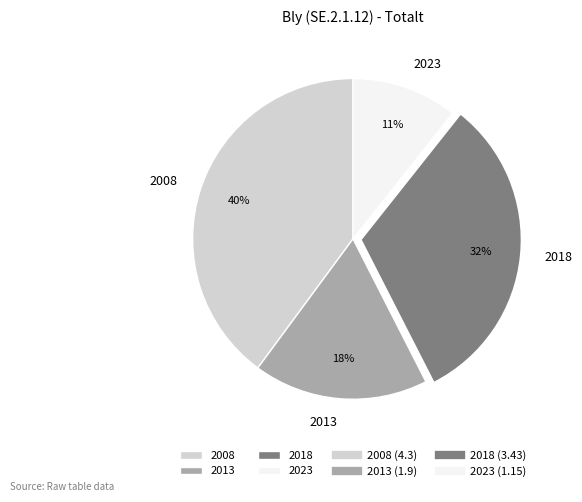

How many slices are in this pie chart?

4